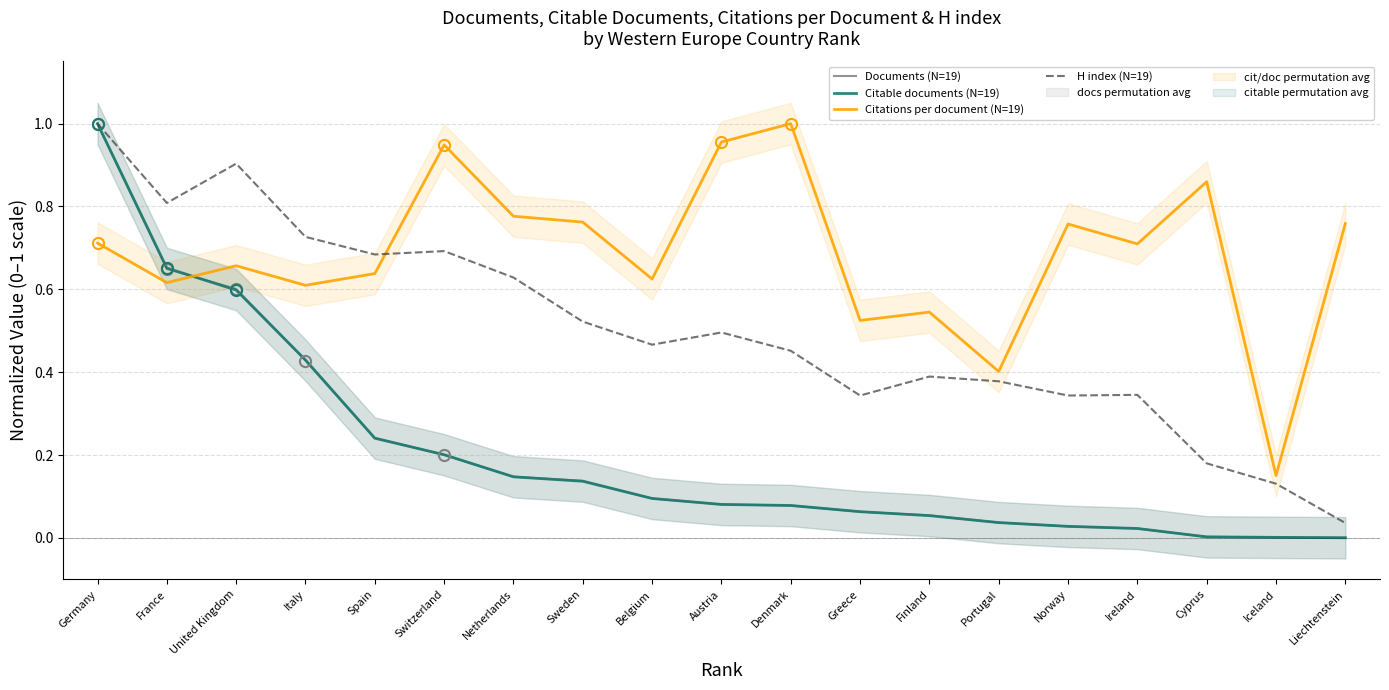

At how many categories does at least one series exceed 0?

19